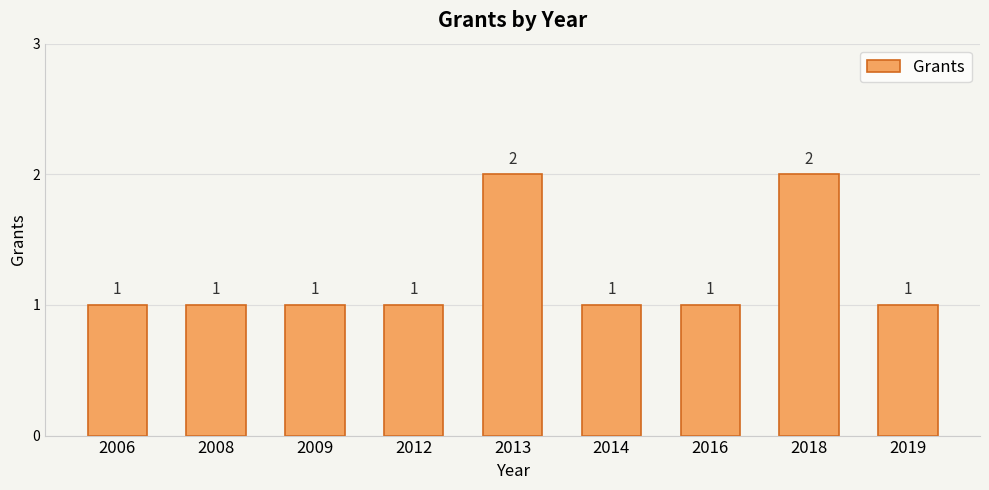

What is the ratio of the value at 2013 to the value at 2019?

2.0